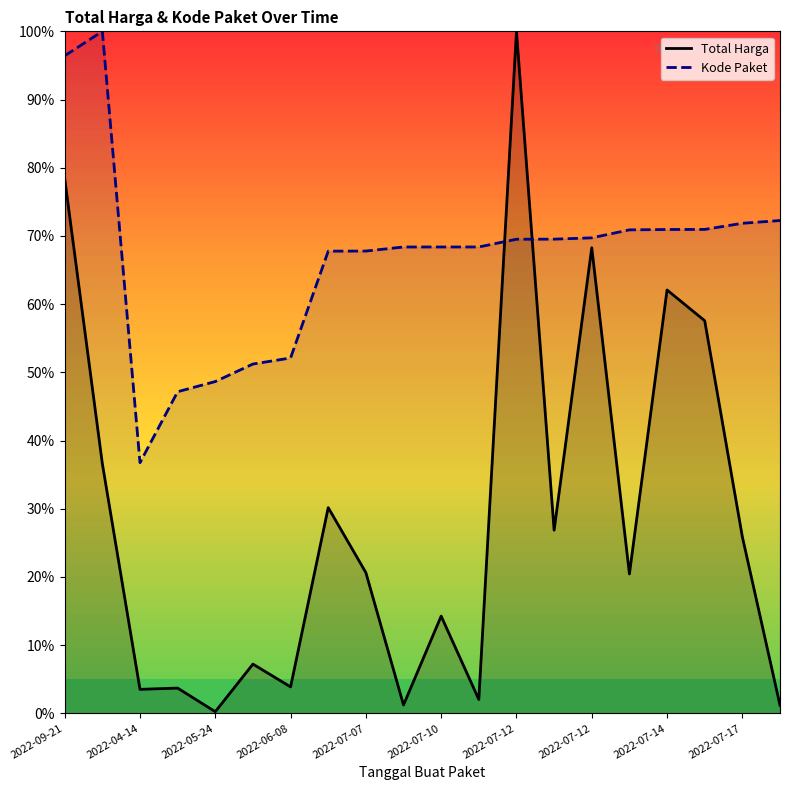

What is the sum of all Total Harga values?

564.2